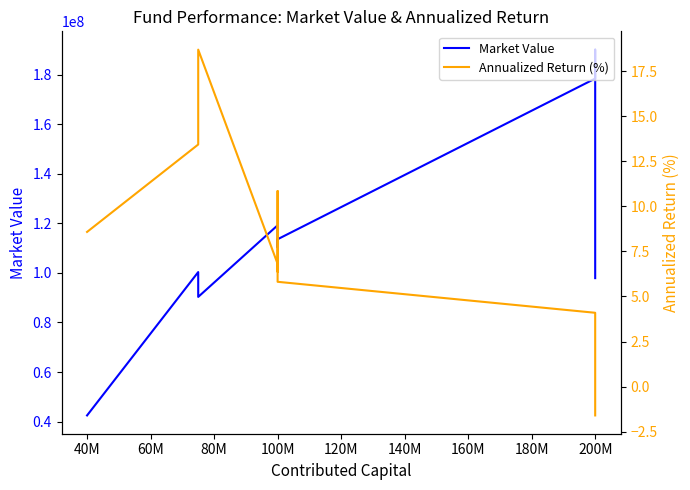

What is the spread (max minus min) of values at 200M?

178370561.7